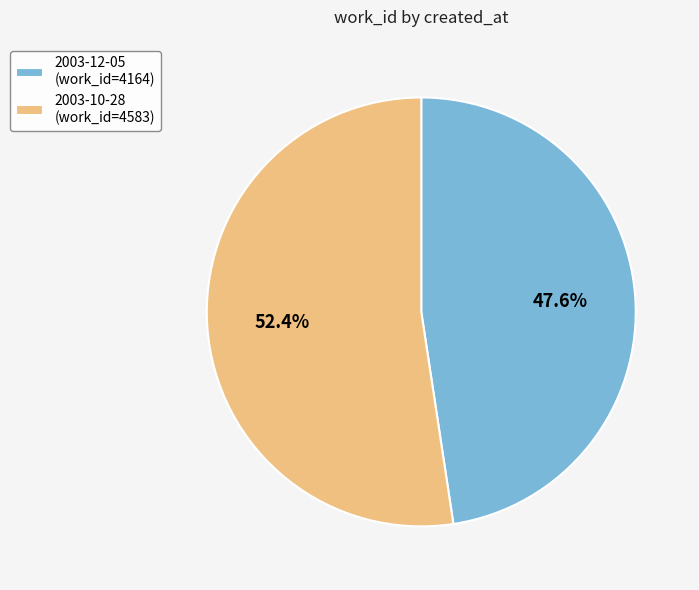

Do 2003-10-28 and 2003-12-05 together represent more than half of the pie?

Yes